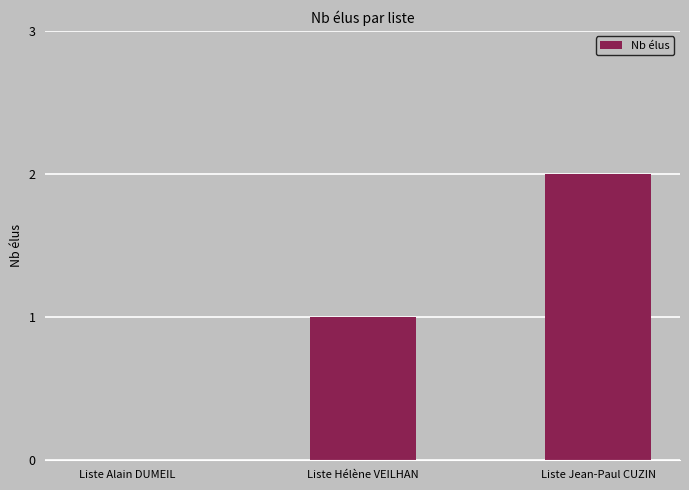

What is the change in value from Liste Alain DUMEIL to Liste Jean-Paul CUZIN?

+2